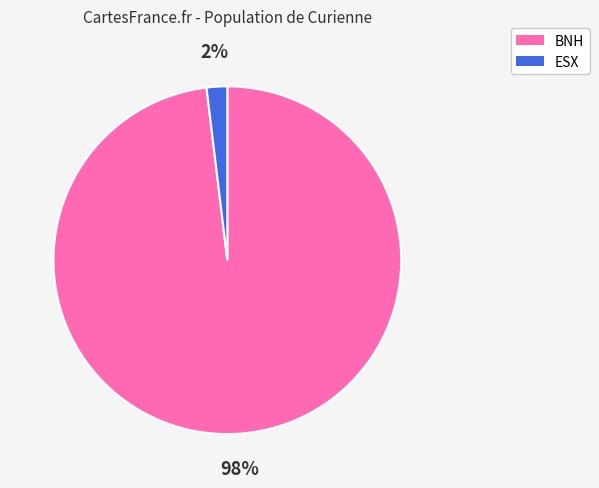

What percentage is the ESX slice, to the nearest percent?

2%